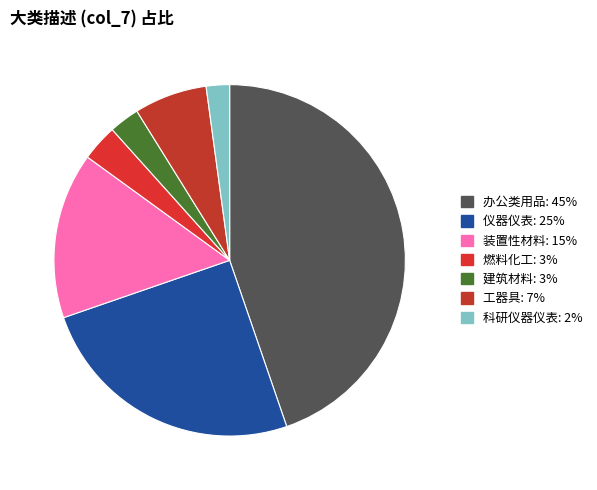

To the nearest percent, what is the difference between the 科研仪器仪表 and 燃料化工 slice percentages?

1%